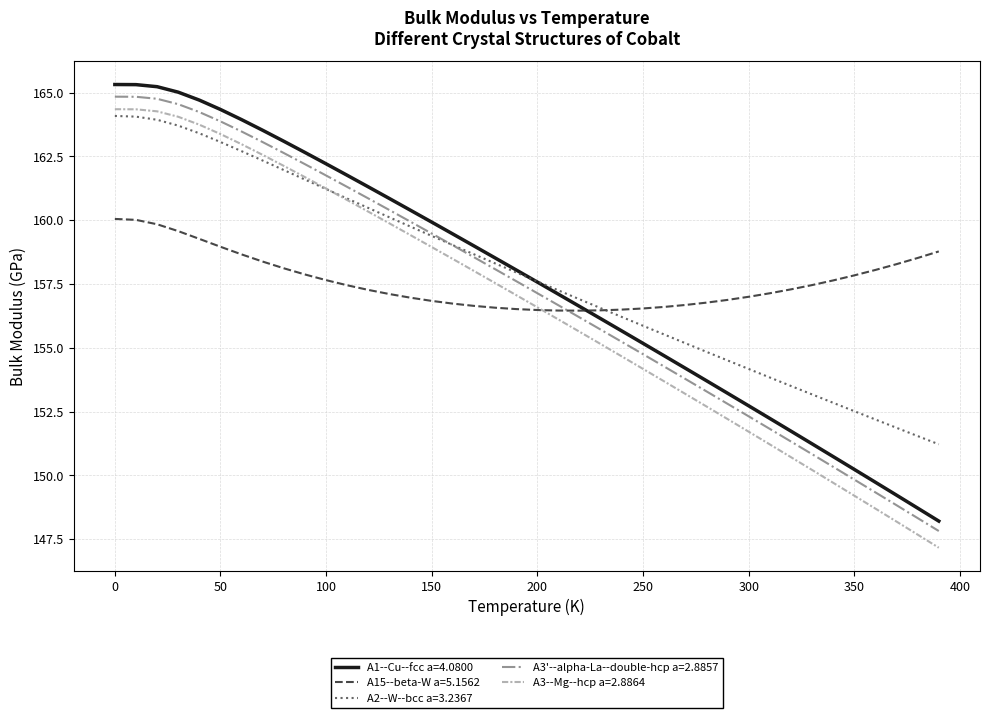

Which series has the widest spread of values?

A3--Mg--hcp a=2.8864